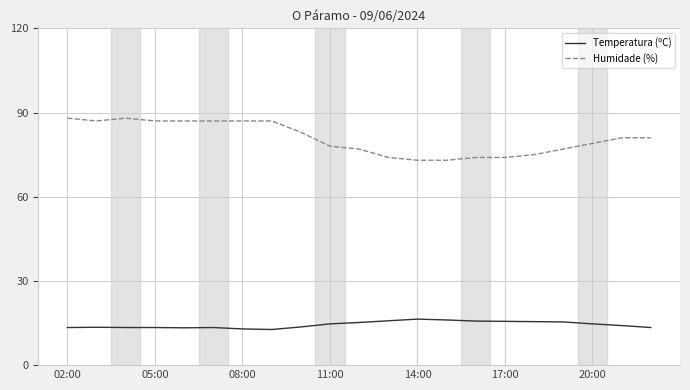

Which series has the largest total across all categories?

Humidade (%)